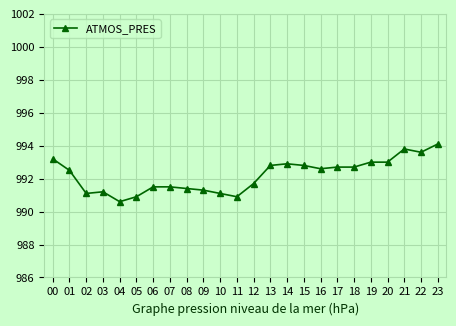

Is it true that the value at 18 is 1407.9?

False